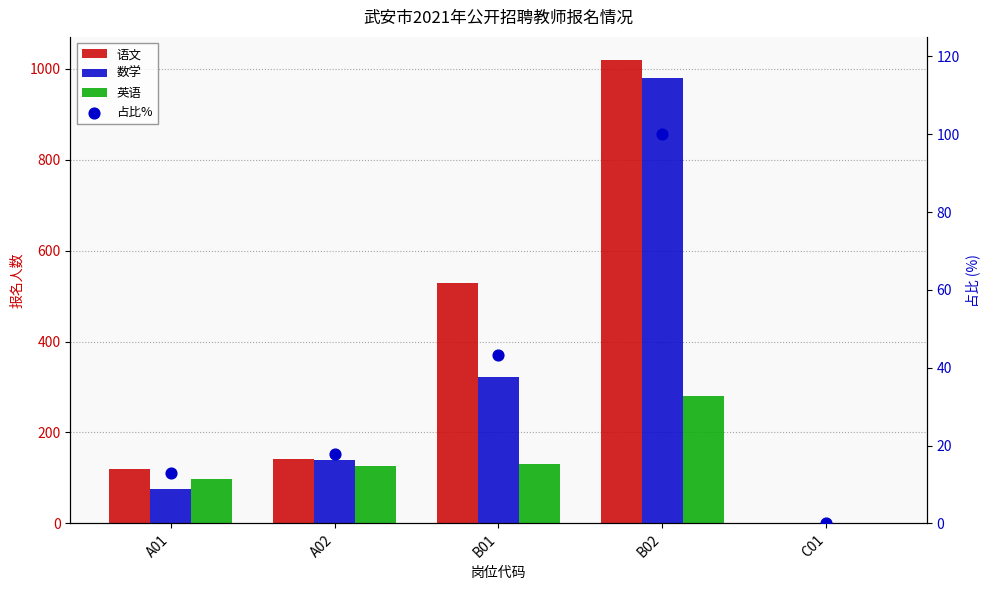

At which category is the sum across all series the highest?

B02